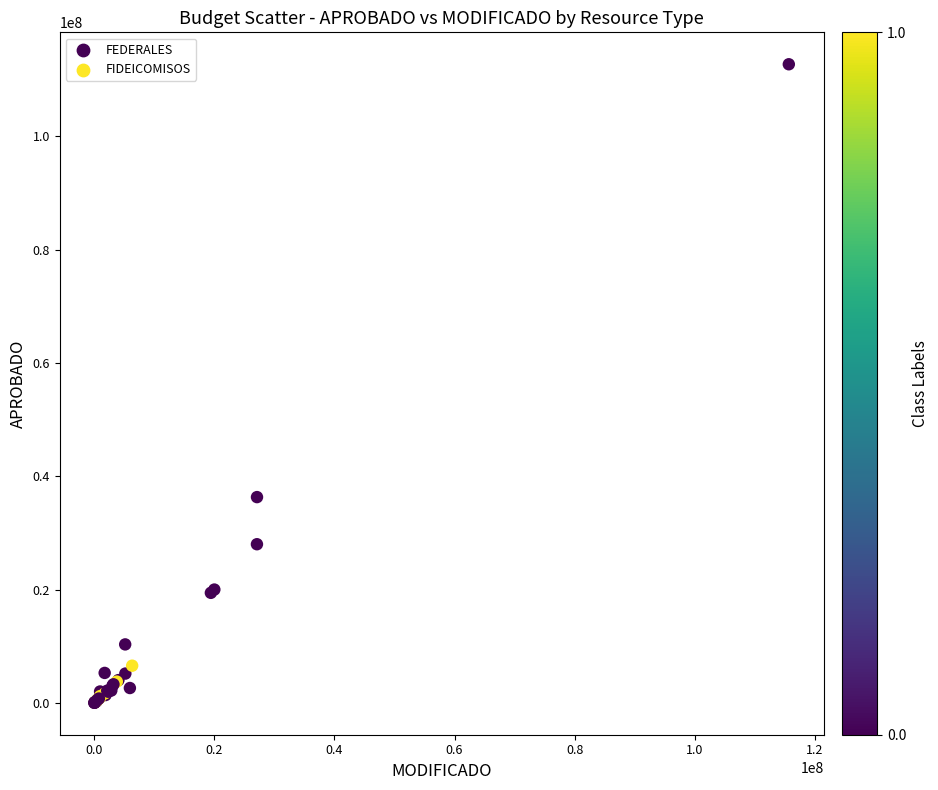

What Y value in the scatter plot is closest to 56352598?

36313000.0